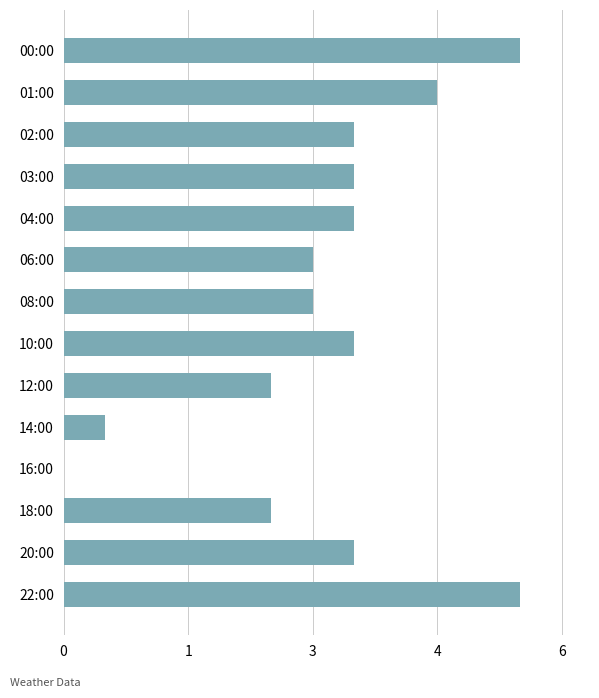

Are the bars grouped side by side (vs. stacked)?

No